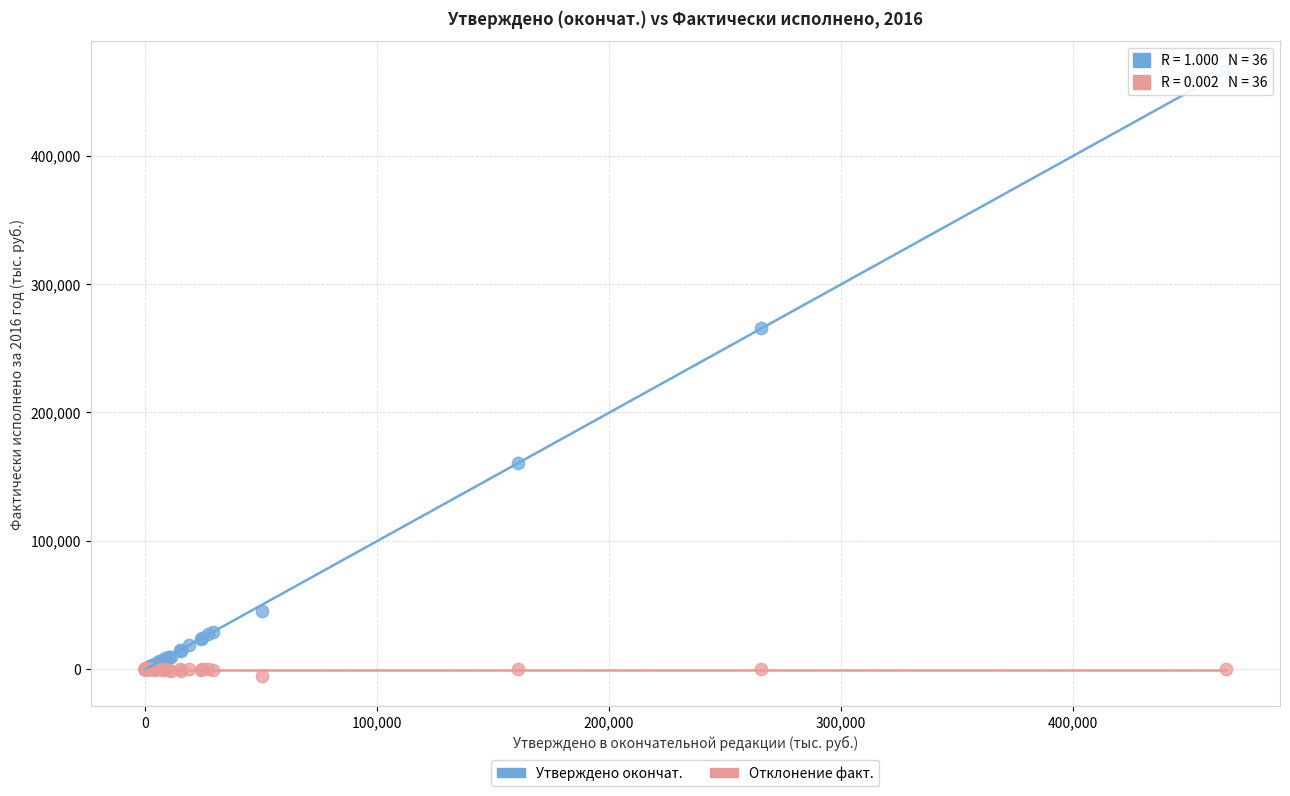

Across all series, what Y value is closest to 230258?

265703.4